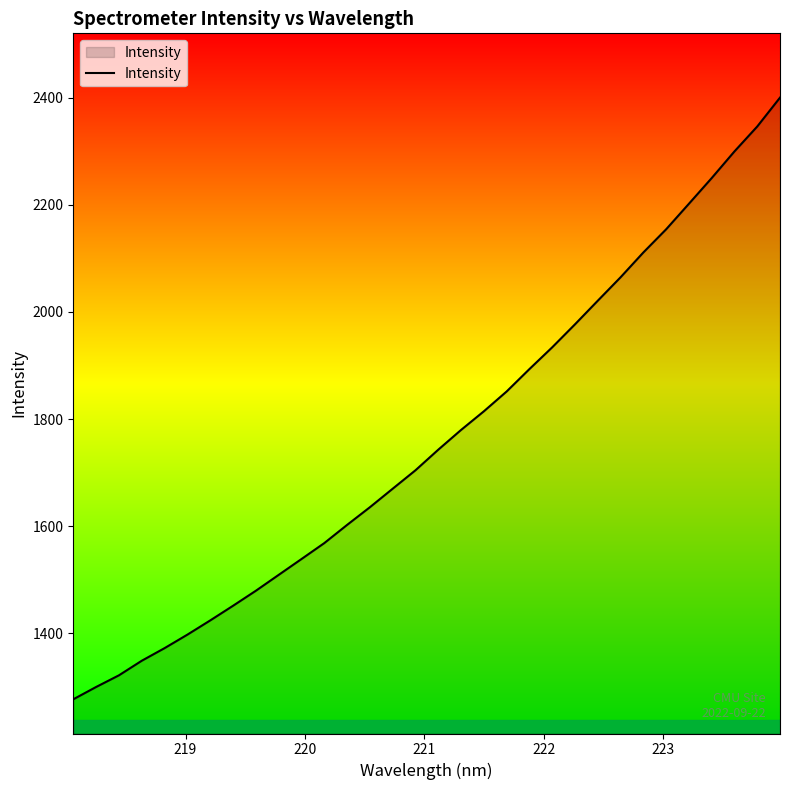

What is the smallest value displayed?

1276.8